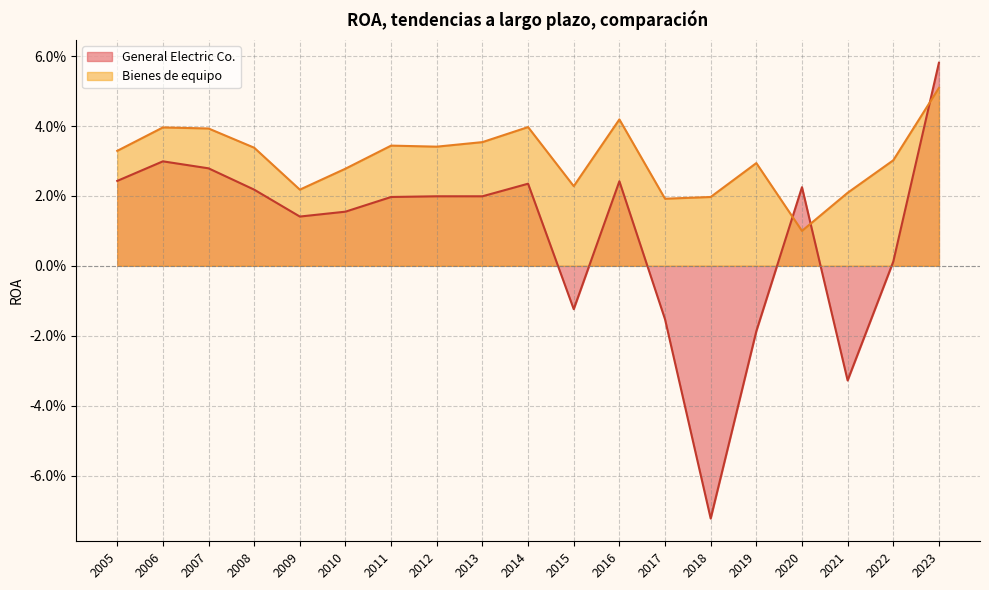

Rank the series at 2008 from highest to lowest value.

Bienes de equipo, General Electric Co.